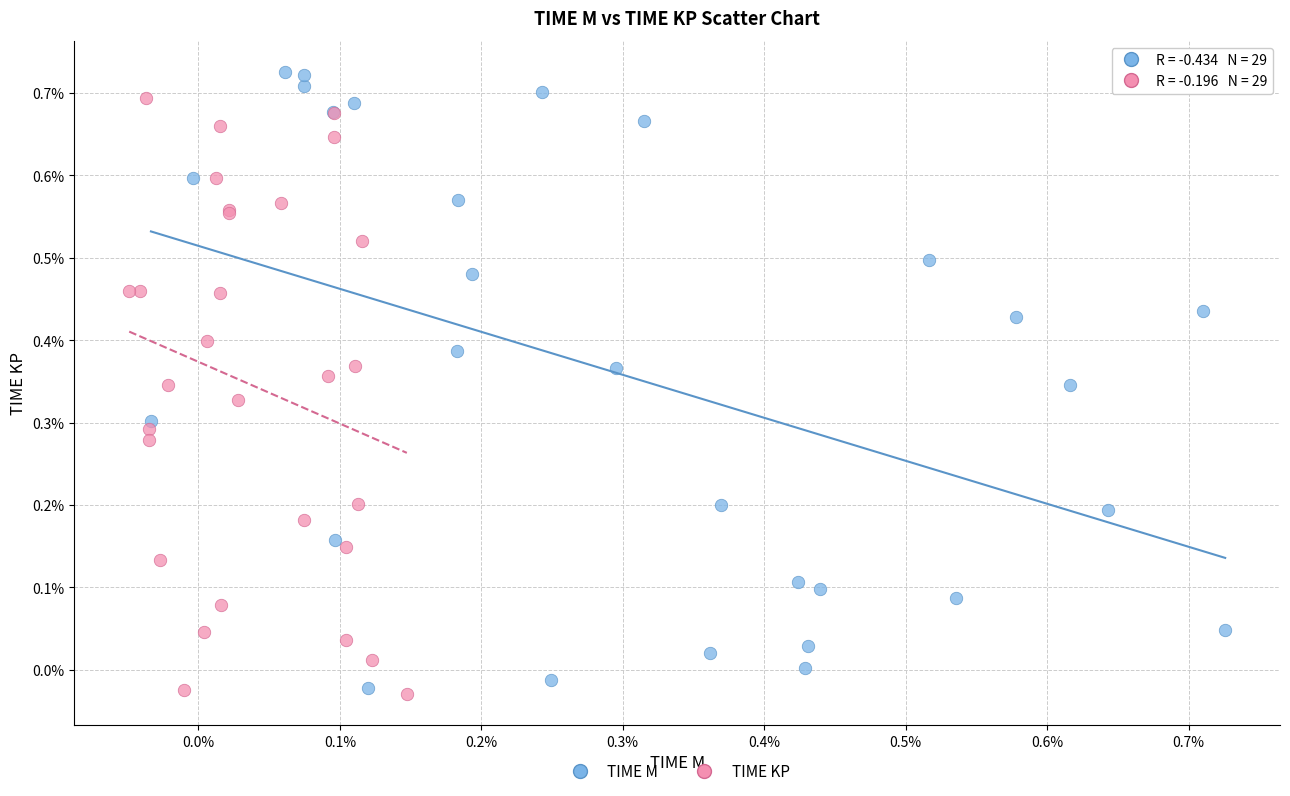

Which series contains the highest Y value?

TIME M